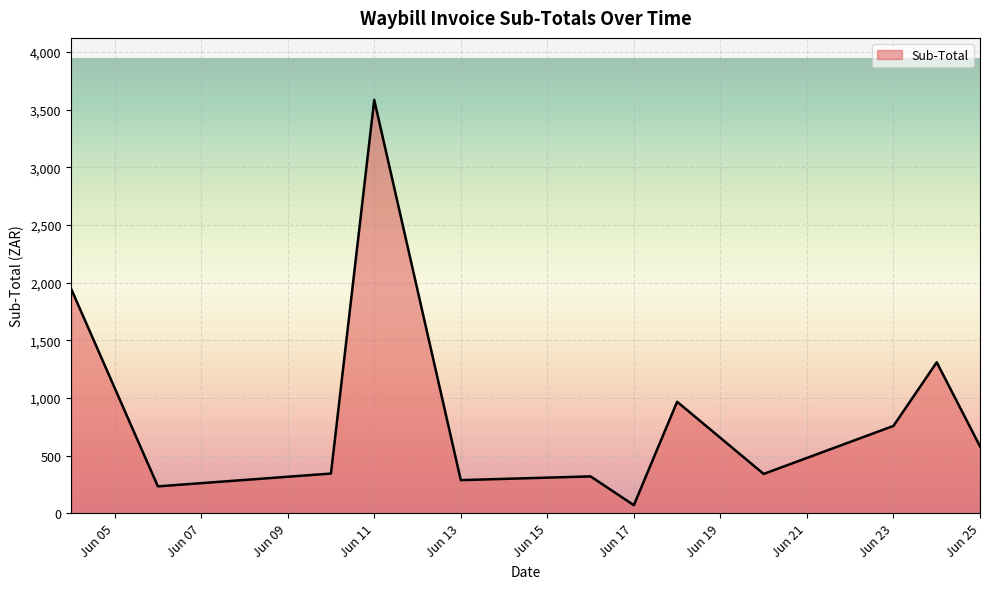

What is the maximum value shown in the chart?

3584.8